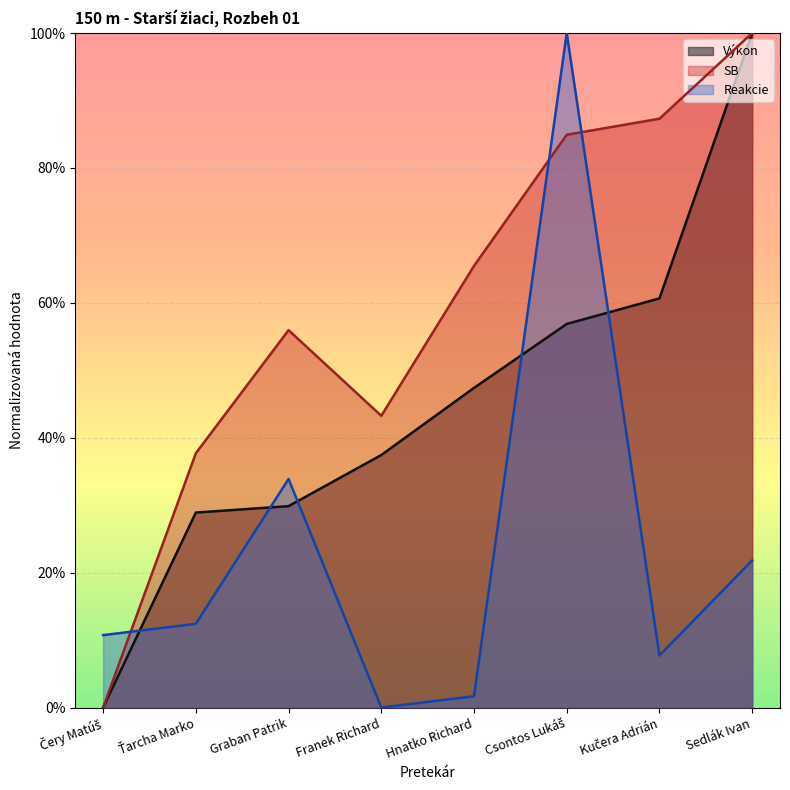

Reading left to right, extract all data points from this chart.

Výkon: Čery Matúš=0.0	Ťarcha Marko=0.3	Graban Patrik=0.3	Franek Richard=0.4	Hnatko Richard=0.5	Csontos Lukáš=0.6	Kučera Adrián=0.6	Sedlák Ivan=1.0
SB: Čery Matúš=0.0	Ťarcha Marko=0.4	Graban Patrik=0.6	Franek Richard=0.4	Hnatko Richard=0.7	Csontos Lukáš=0.8	Kučera Adrián=0.9	Sedlák Ivan=1.0
Reakcie: Čery Matúš=0.1	Ťarcha Marko=0.1	Graban Patrik=0.3	Franek Richard=0.0	Hnatko Richard=0.0	Csontos Lukáš=1.0	Kučera Adrián=0.1	Sedlák Ivan=0.2